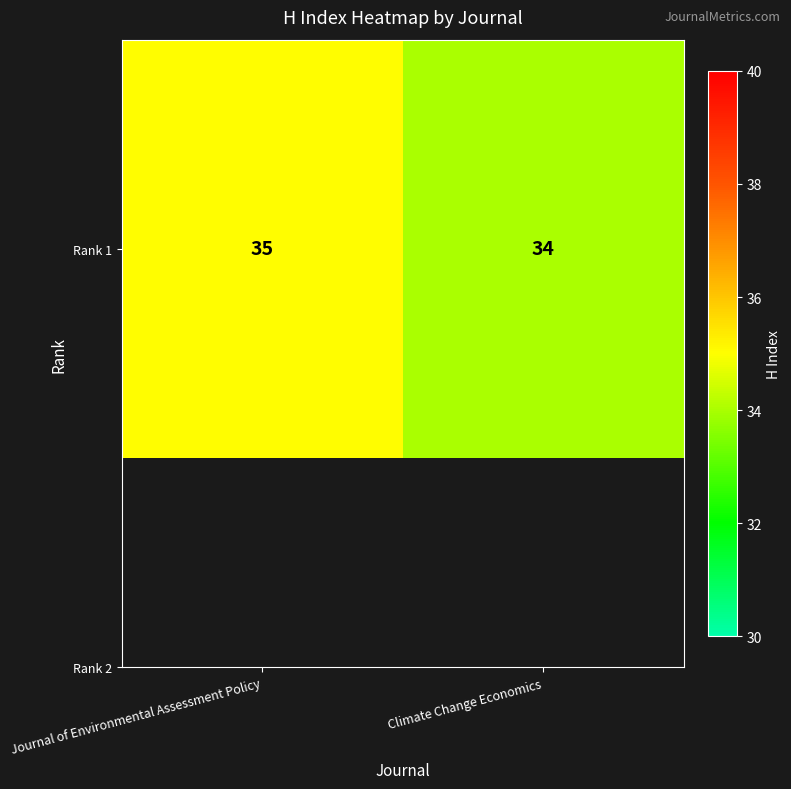

Approximately how many times larger is the value at Climate Change Economics compared to Journal of Environmental Assessment Policy?

1.0